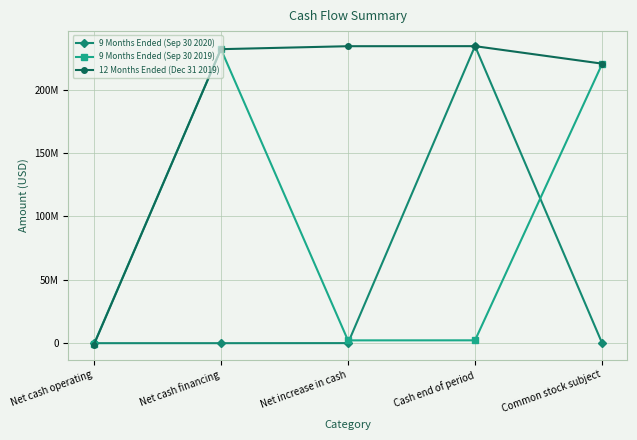

At which category does 9 Months Ended (Sep 30 2020) reach its first local valley?

Net cash financing